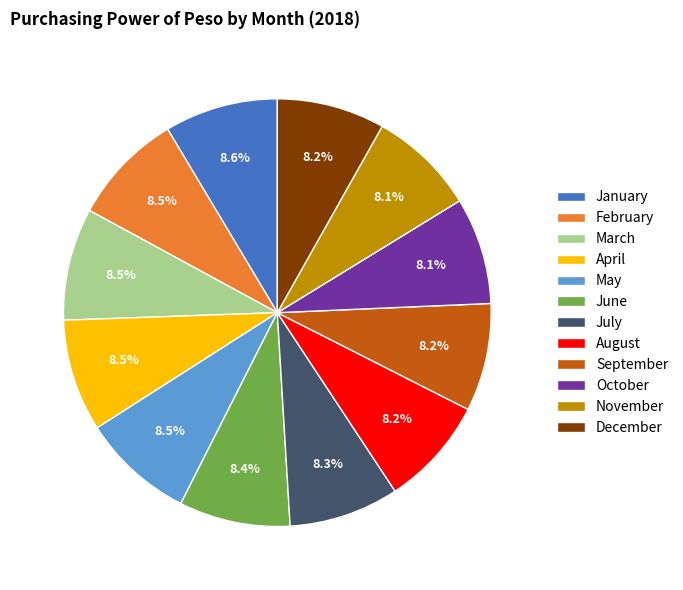

Is there any slice that represents more than half of the pie?

No